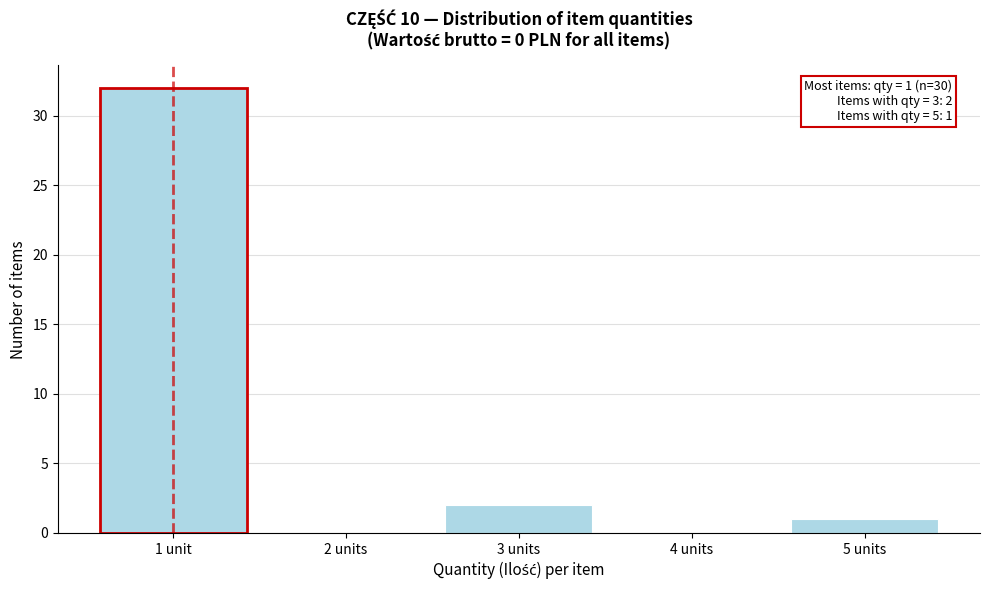

Reading left to right, transcribe all the data shown in this chart.

1 unit=32	2 units=0	3 units=2	4 units=0	5 units=1